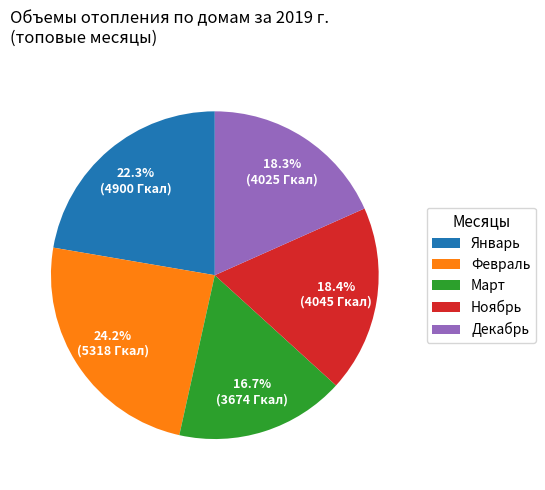

Which slice is the smallest?

Март